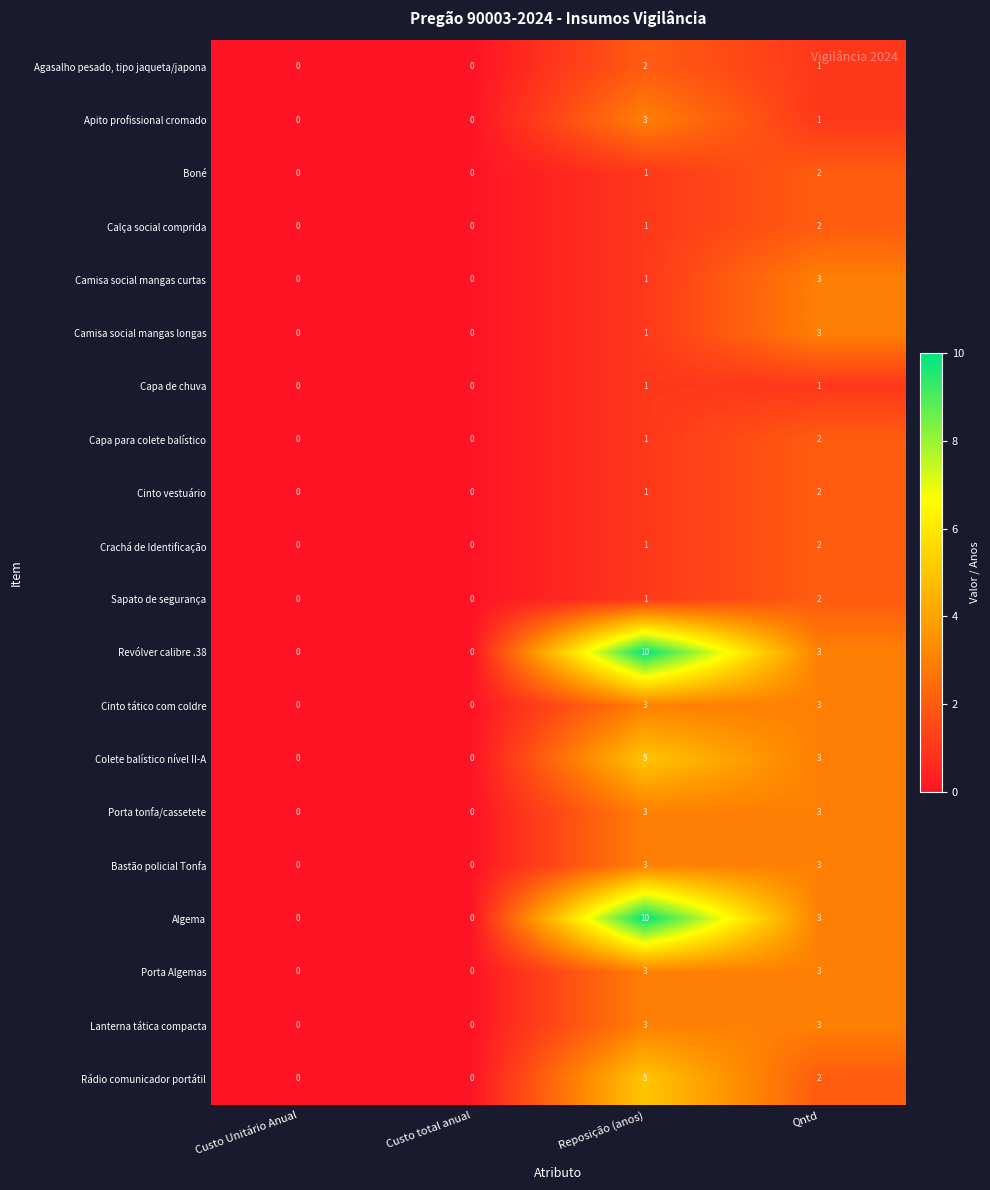

At which category is the sum across all series the highest?

Reposição (anos)